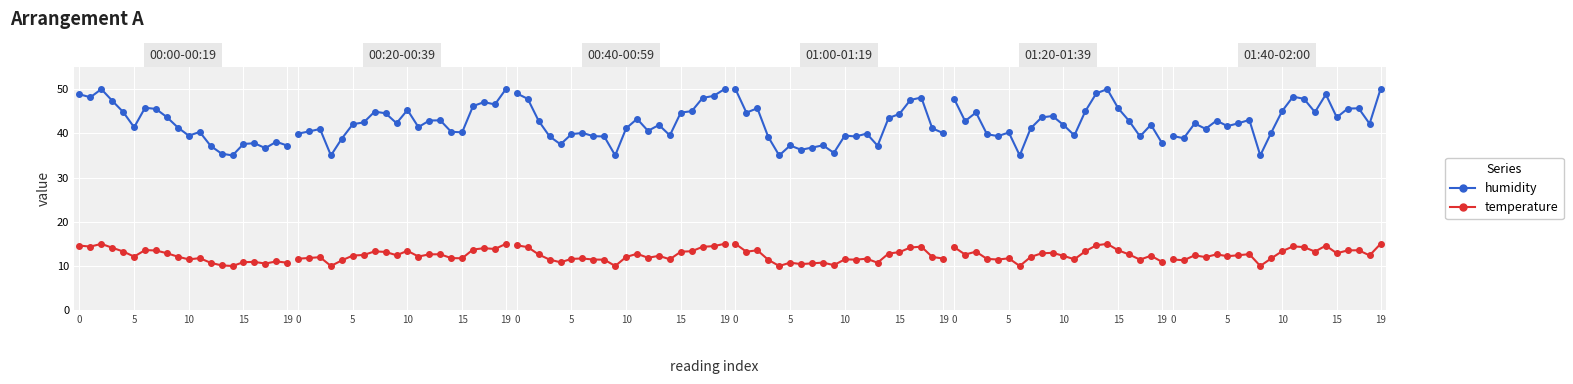

Count the number of categories in the chart.

20